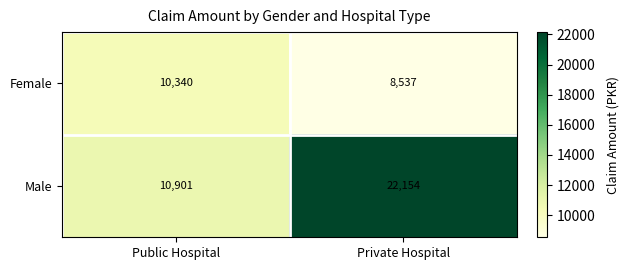

Between Public Hospital and Private Hospital, which series saw the biggest shift?

Male